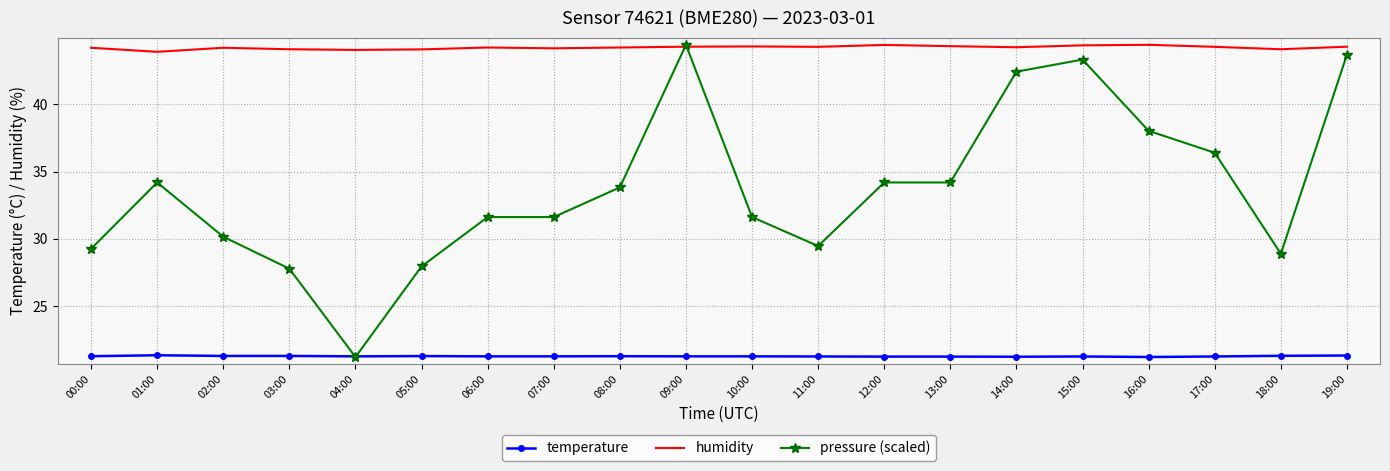

Rank the series by their average value, from lowest to highest.

temperature, pressure (scaled), humidity